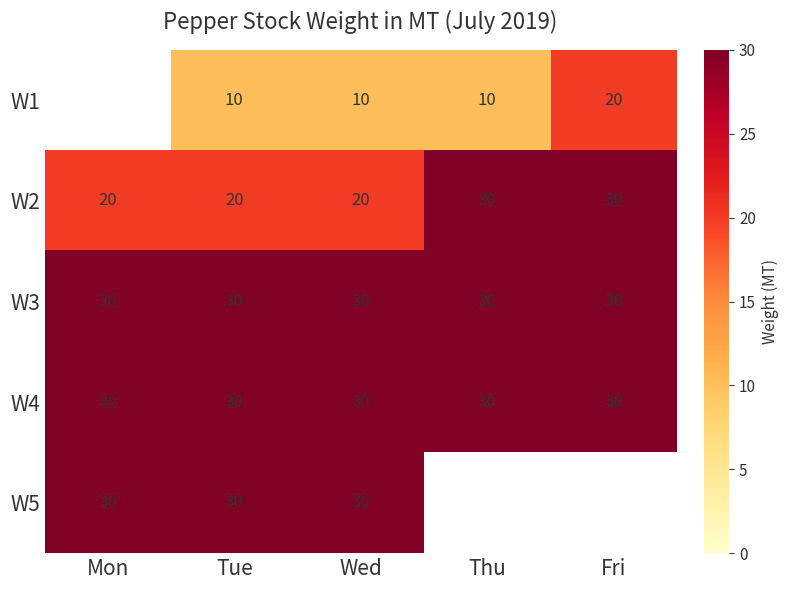

What is the highest value of the W2 series?

30